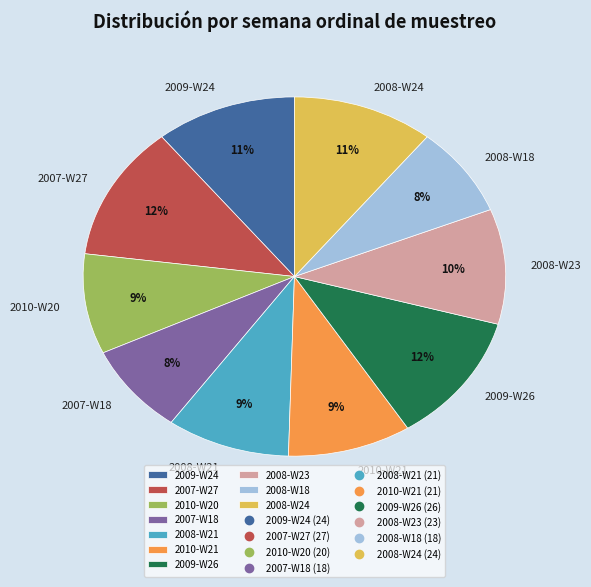

Which has a higher value, 2010-W20 or 2008-W18?

2010-W20